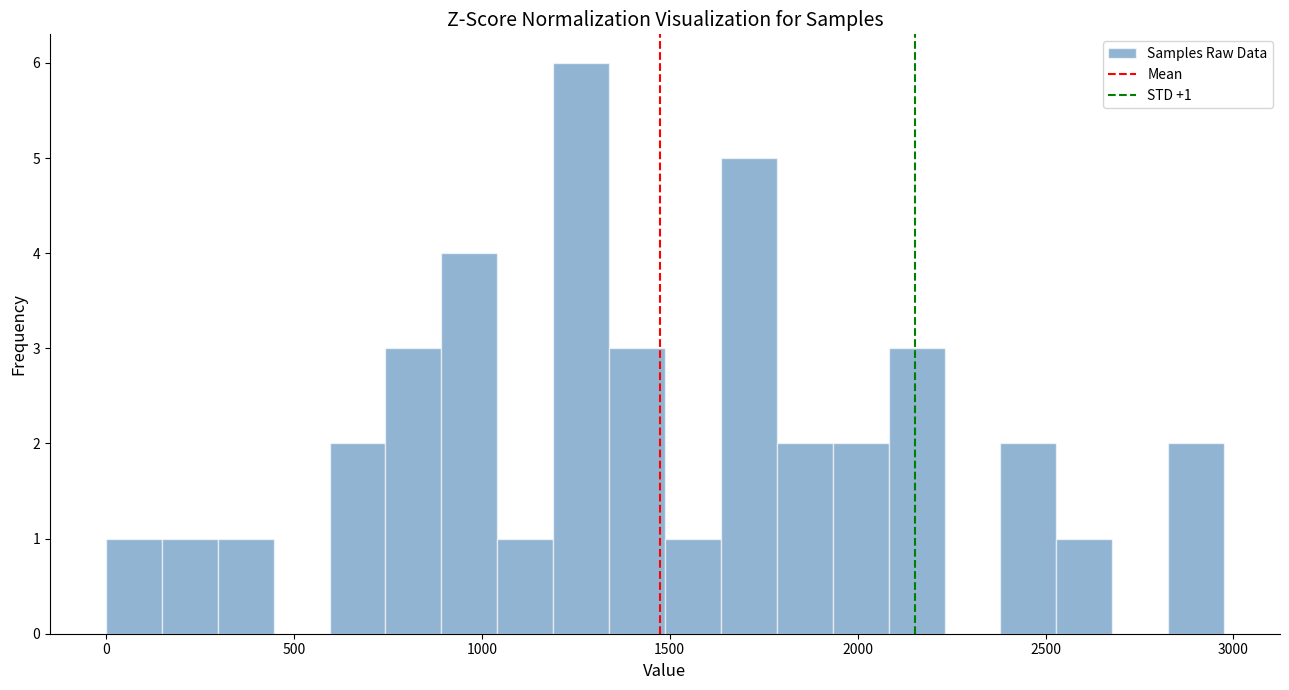

Read against the x-axis, roughly where is the centre of the tallest bar?

1250